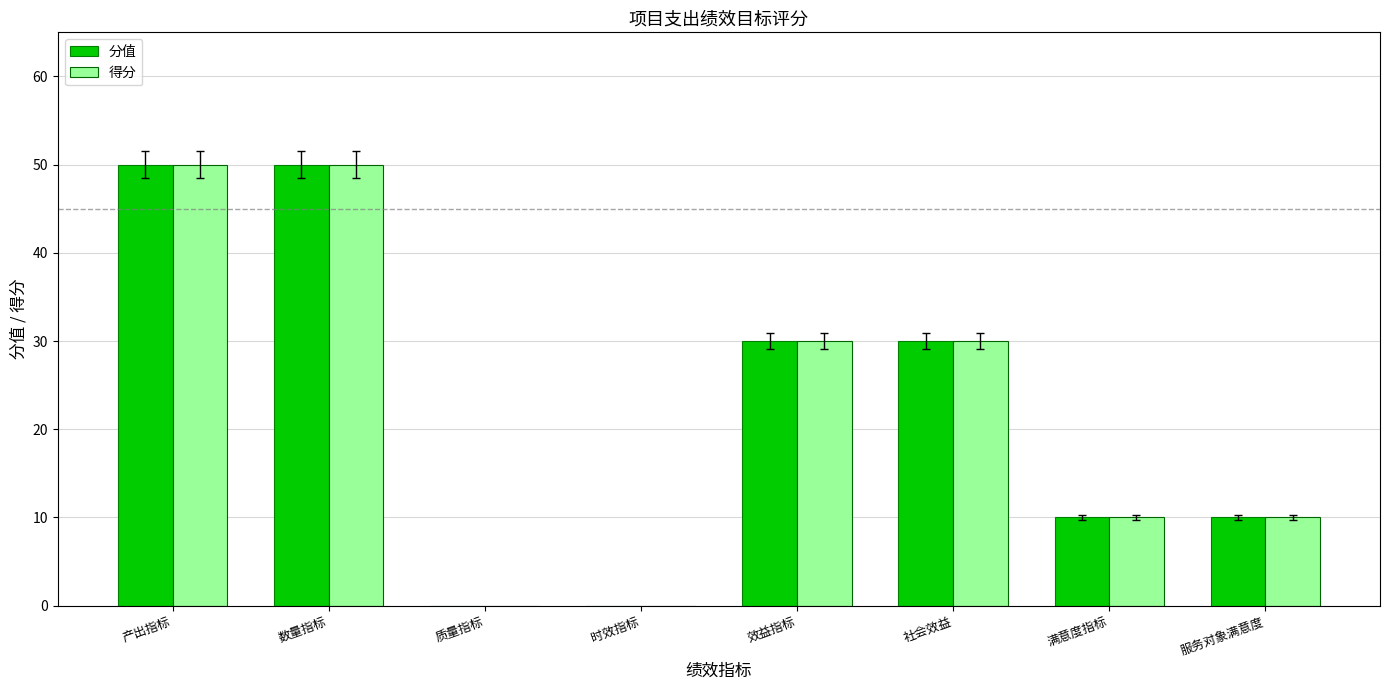

What is the highest value of the 分值 series?

50